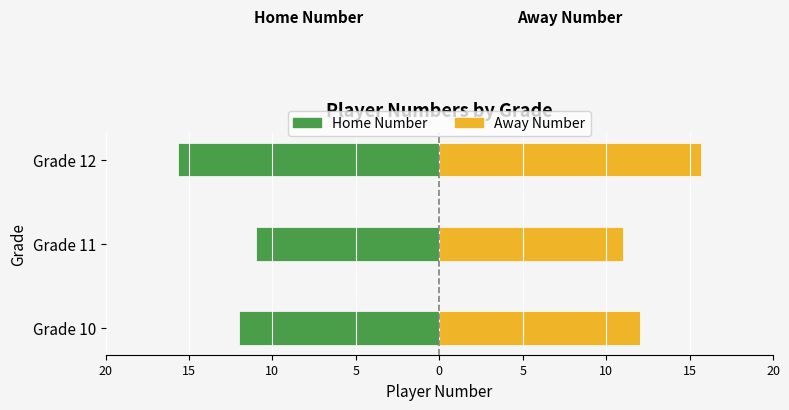

At how many categories does at least one series exceed -2?

3